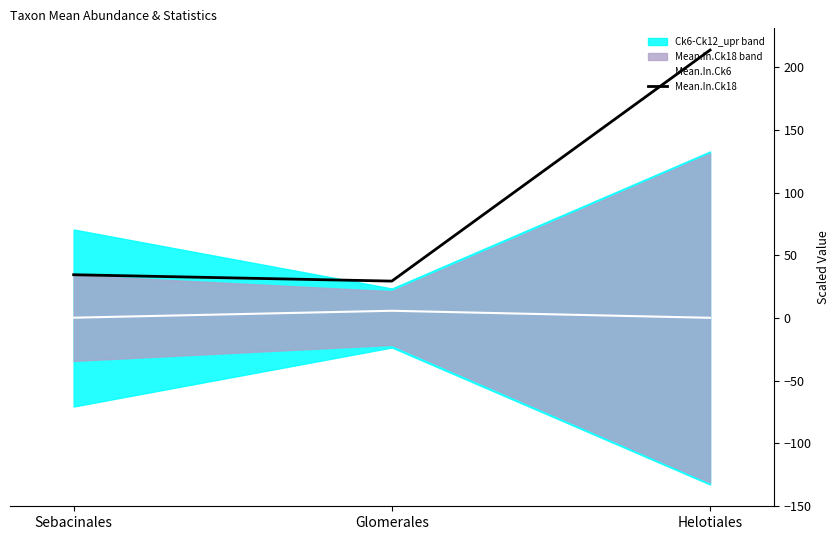

At which label is Mean.In.Ck18 closest to 121?

Sebacinales